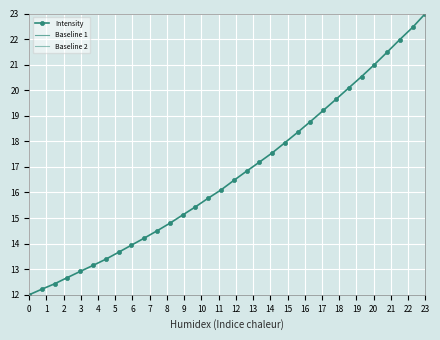

What is the lowest value of the Intensity series?

12.0